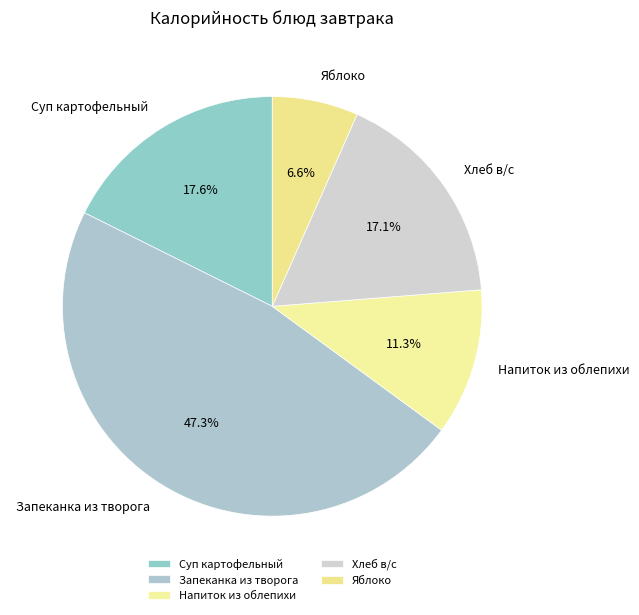

To the nearest percent, what is the difference between the largest and smallest slice percentages?

41%